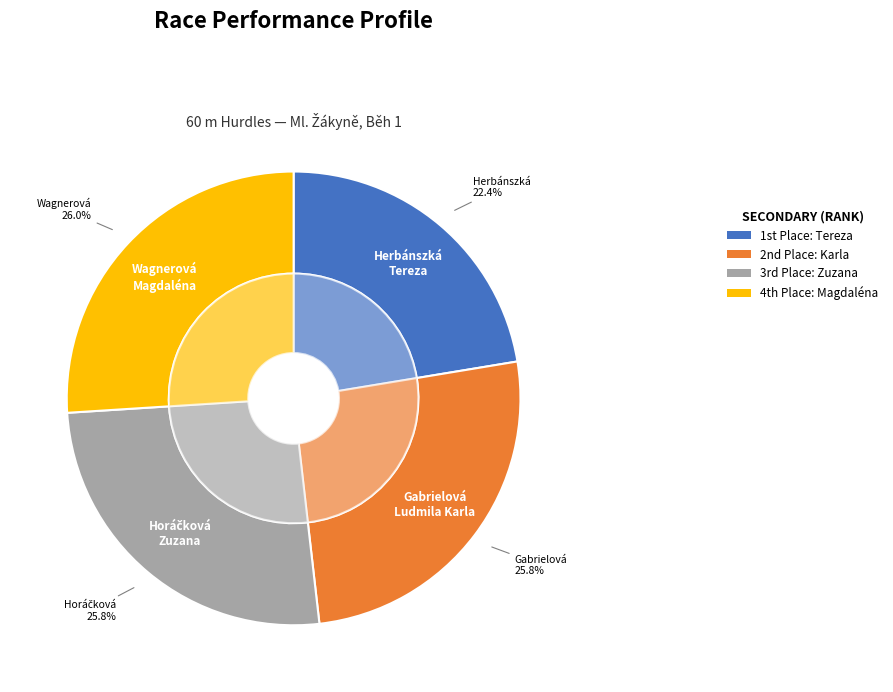

Which slice is the smallest?

Herbánszká Tereza